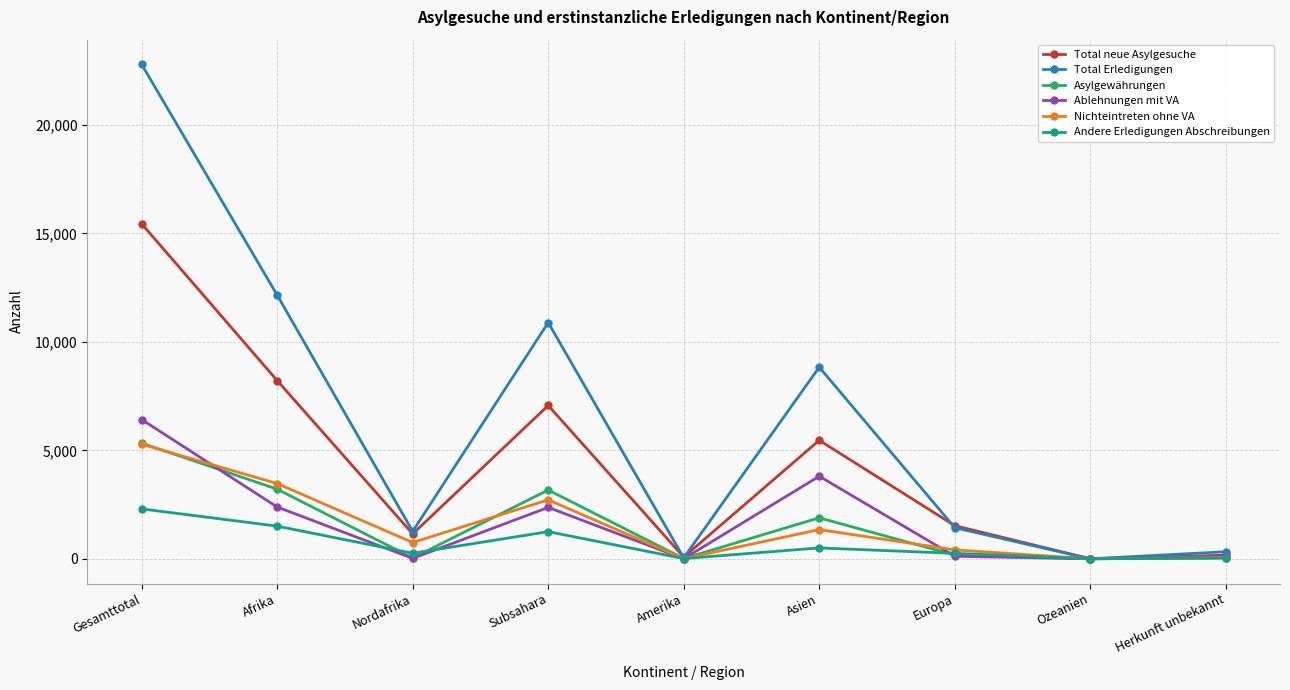

What is the difference between the maximum and second lowest values in the Nichteintreten ohne VA series?

5277